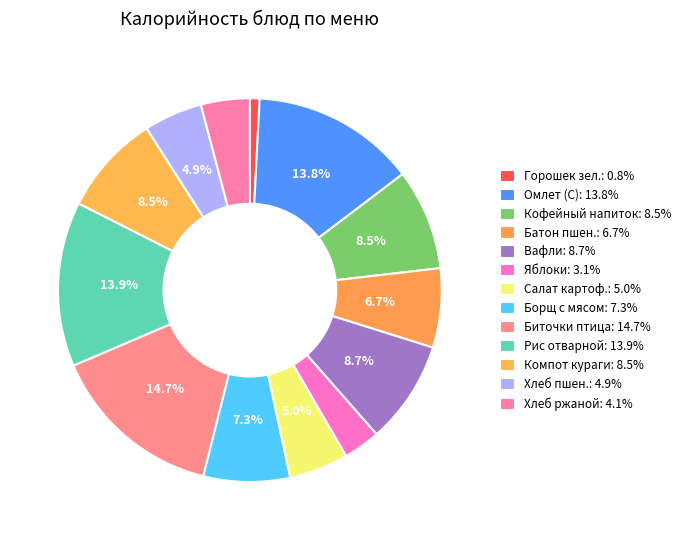

How many segments does this pie chart have?

13